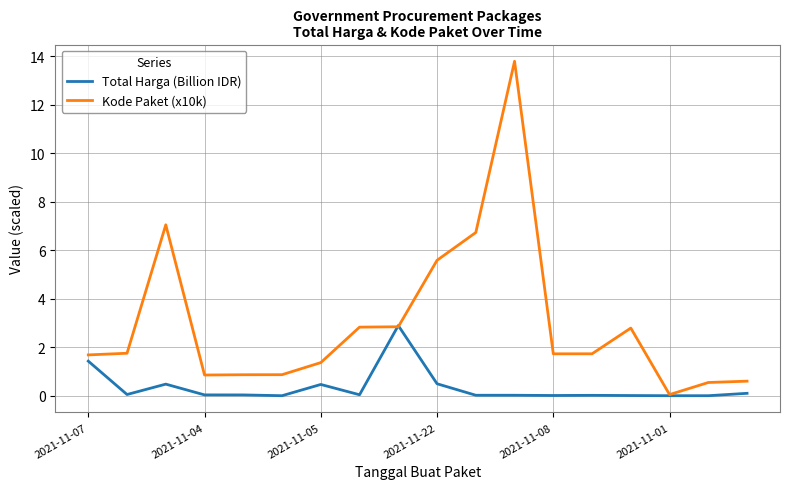

List the series in order of their overall mean, lowest first.

Total Harga (Billion IDR), Kode Paket (x10k)